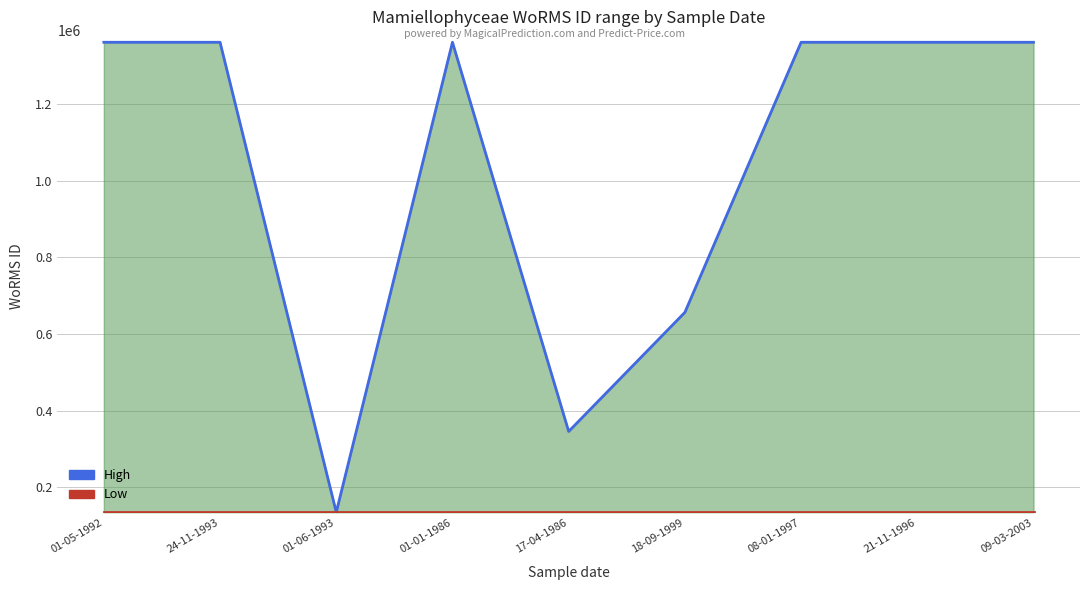

What is the total value across all series at 01-06-1993?

269128